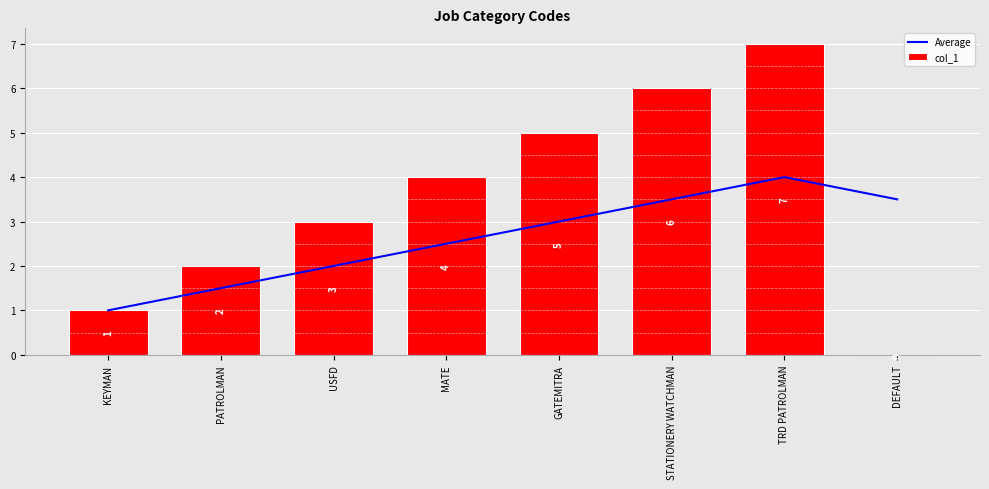

The value of Average at USFD is 3.1. True or false?

False